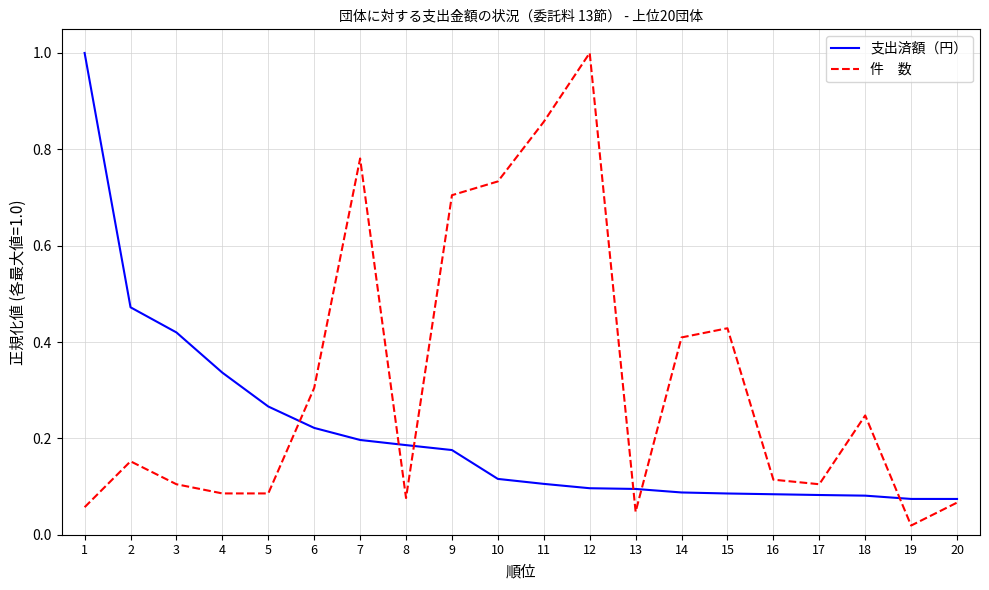

Which label corresponds to the smallest value in the chart?

19